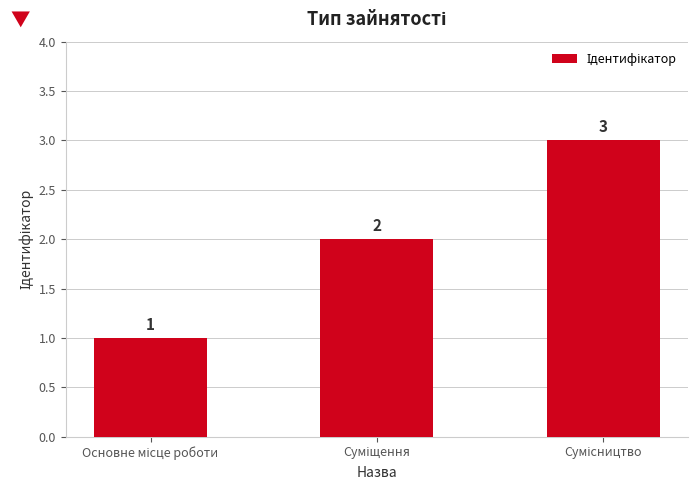

What is the maximum value shown in the chart?

3